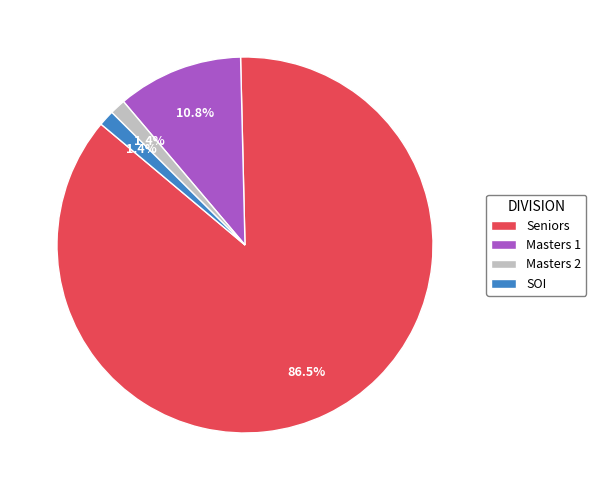

Which has a higher value, SOI or Seniors?

Seniors